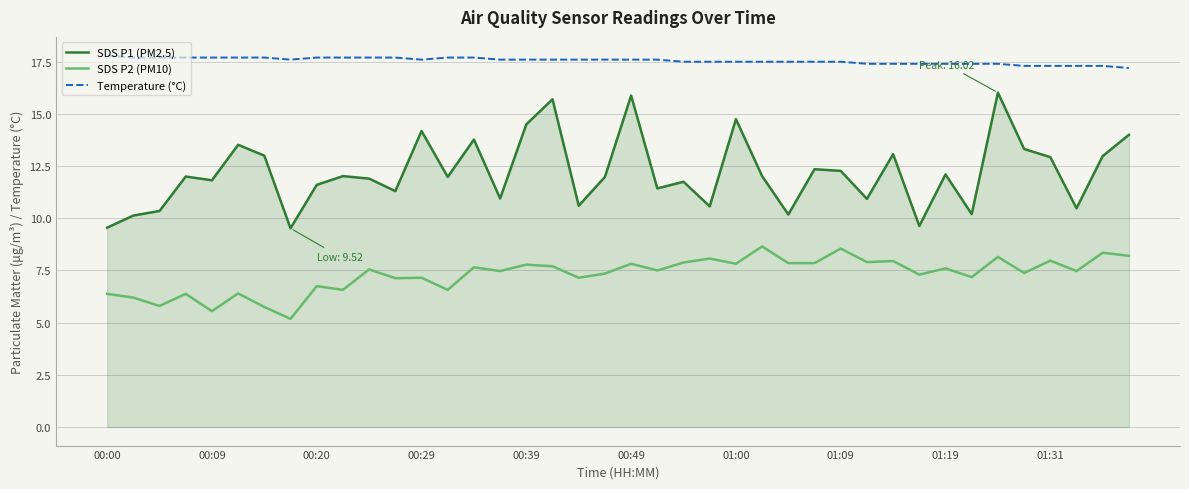

What is the lowest value of the SDS P2 (PM10) series?

5.2